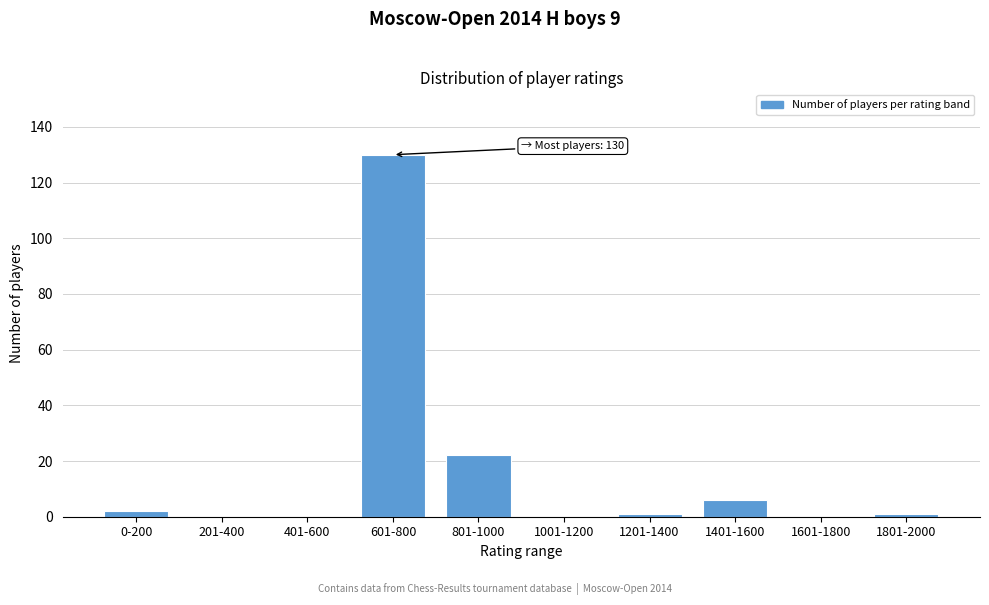

Reading left to right, transcribe all the data shown in this chart.

0-200=2	201-400=0	401-600=0	601-800=130	801-1000=22	1001-1200=0	1201-1400=1	1401-1600=6	1601-1800=0	1801-2000=1